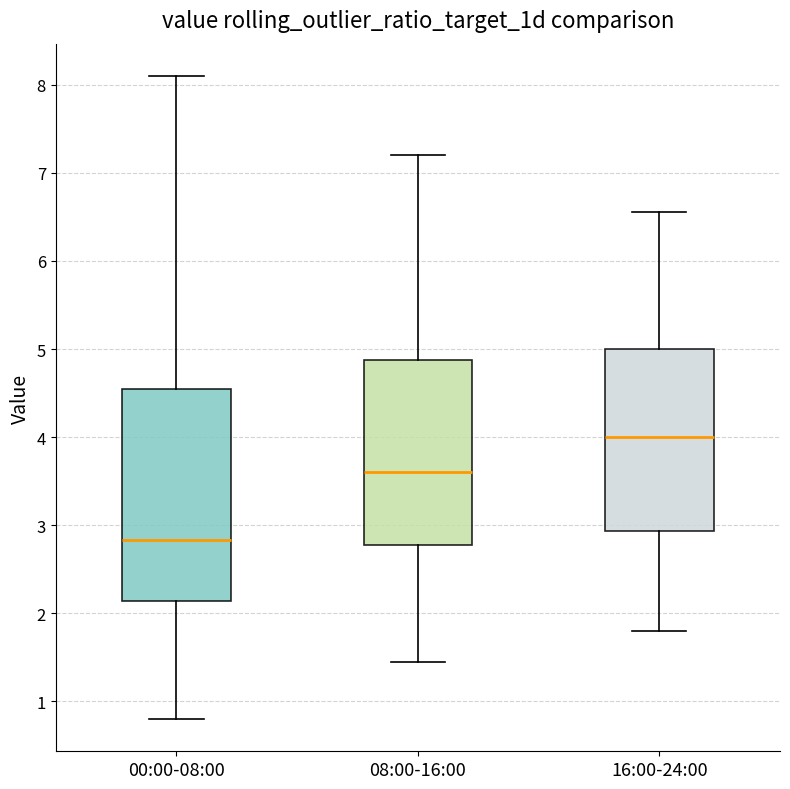

Reading left to right, transcribe this box plot: for each box, give where its median line is, the range the box spans, and where its two whiskers end, as read against the y-axis. The values are not printed on the chart, so give them approximately, as read against the axis.

00:00-08:00: median 2.8, box 2.1 to 4.5, whiskers 0.8 to 8.1
08:00-16:00: median 3.6, box 2.8 to 4.9, whiskers 1.5 to 7.2
16:00-24:00: median 4.0, box 2.9 to 5.0, whiskers 1.8 to 6.6